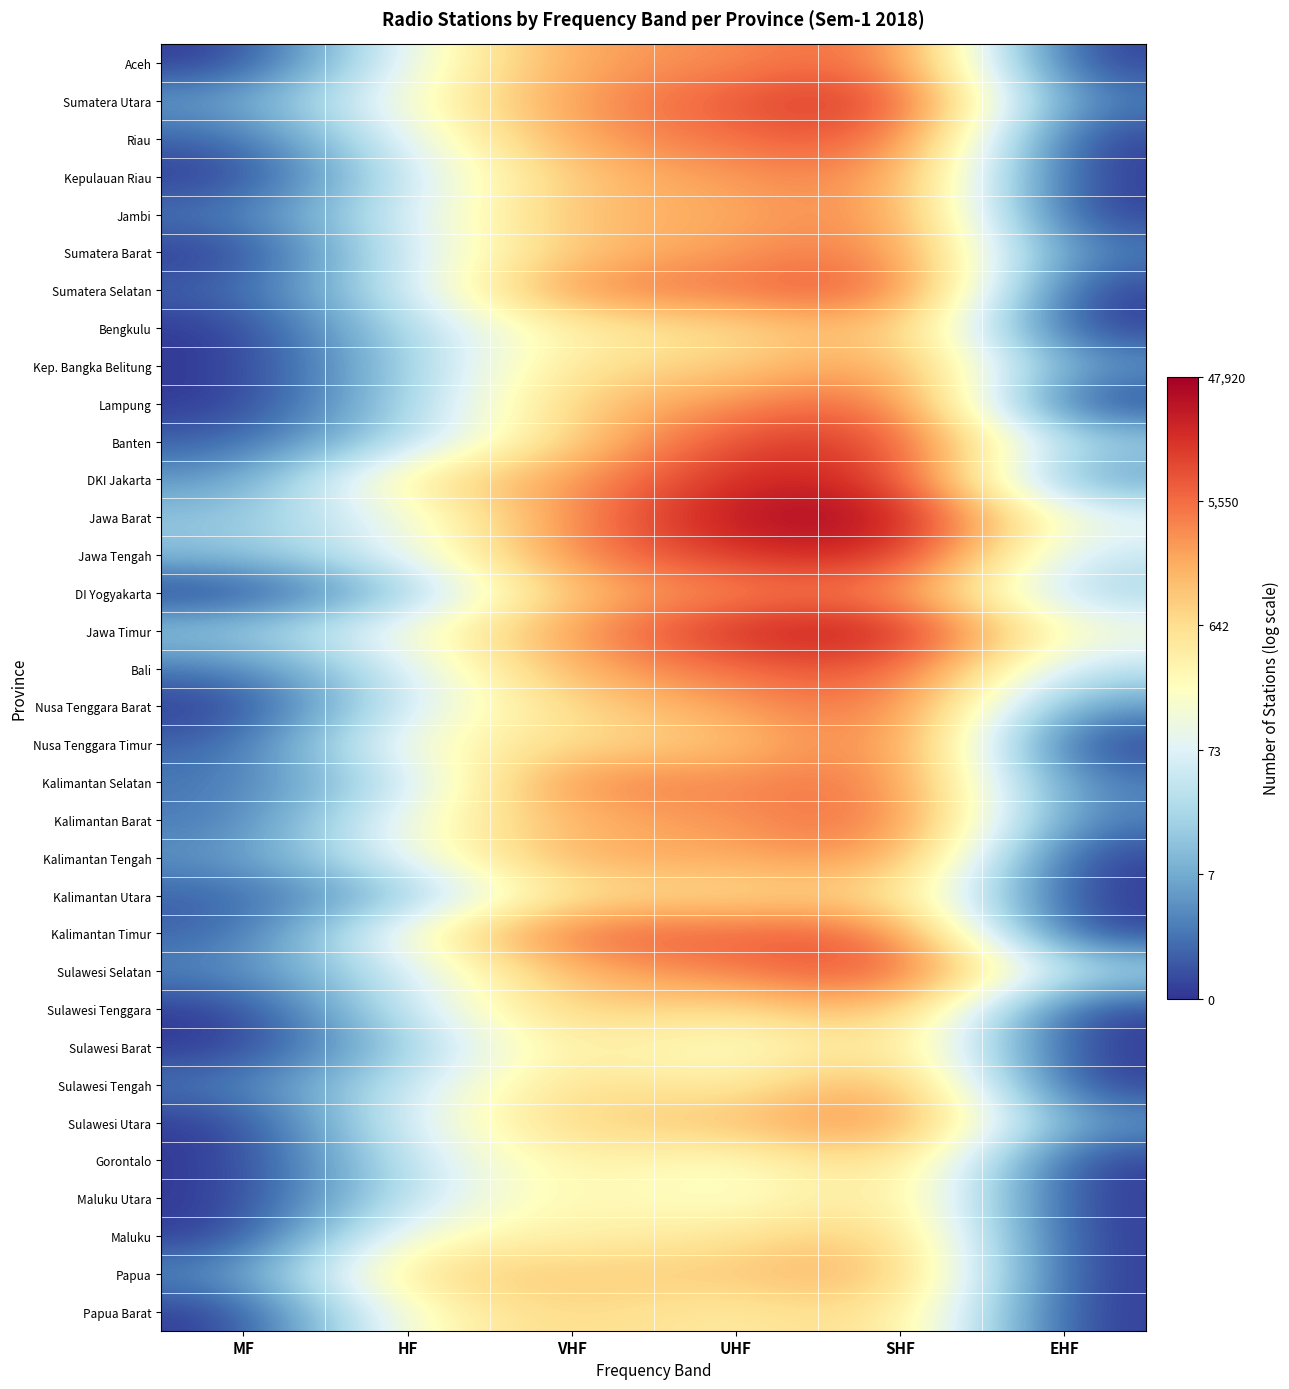

Between EHF and UHF, which is larger?

UHF